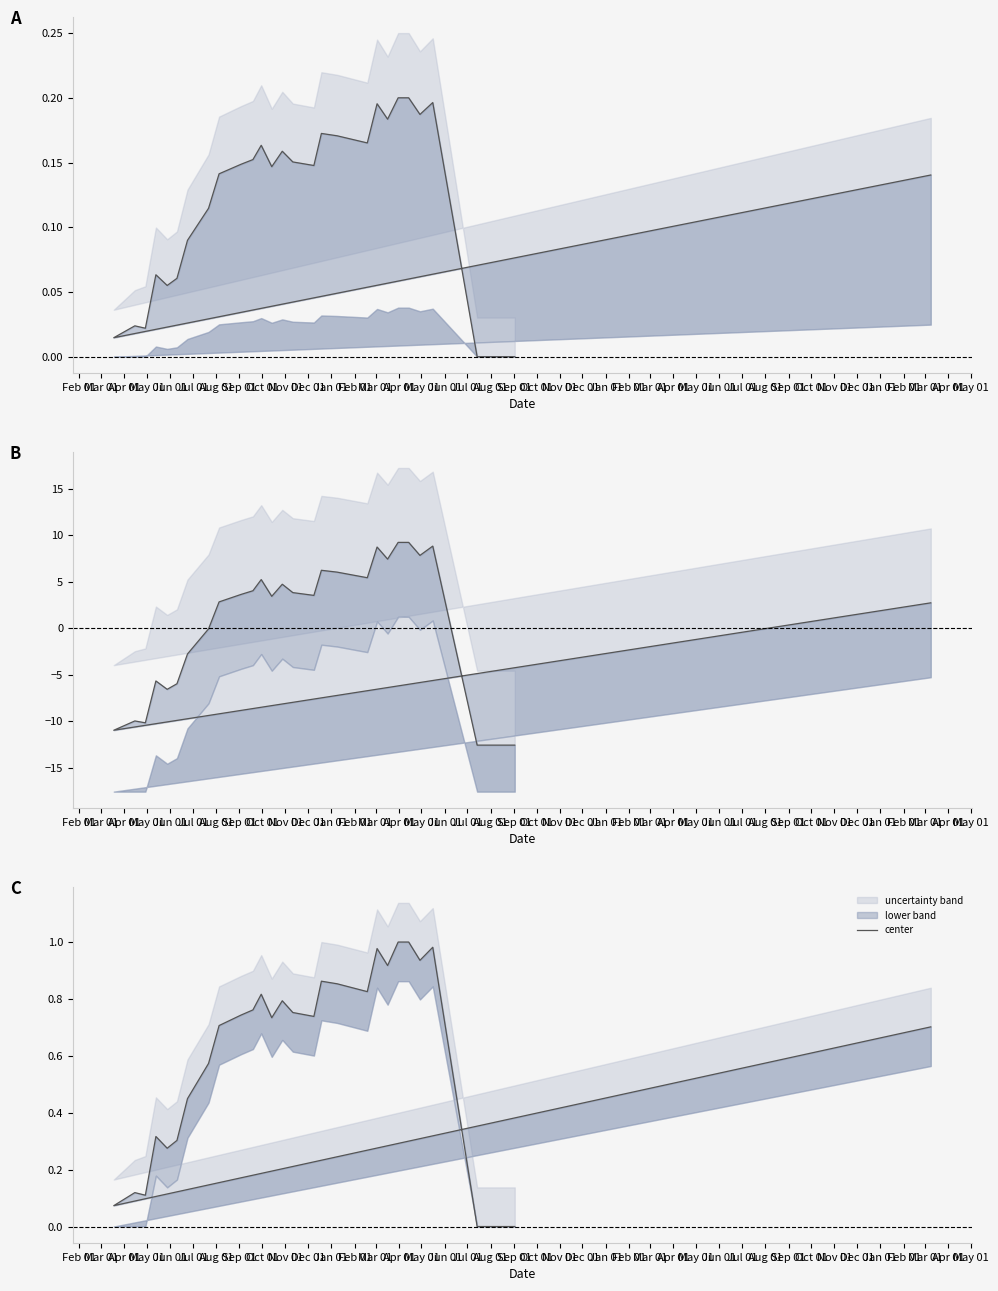

List the labels in order of value, largest first.

Dec 01, Jan 01, Mar 01, Oct 01, Feb 01, Nov 01, Jul 01, Aug 01, Sep 01, Feb 01, Apr 01, Jan 01, May 01, Dec 01, Jun 01, Mar 01, Nov 01, Feb 01, Oct 01, Sep 01, Jun 01, Aug 01, Jul 01, Apr 01, May 01, Mar 01, Apr 01, May 01, Jun 01, Jul 01